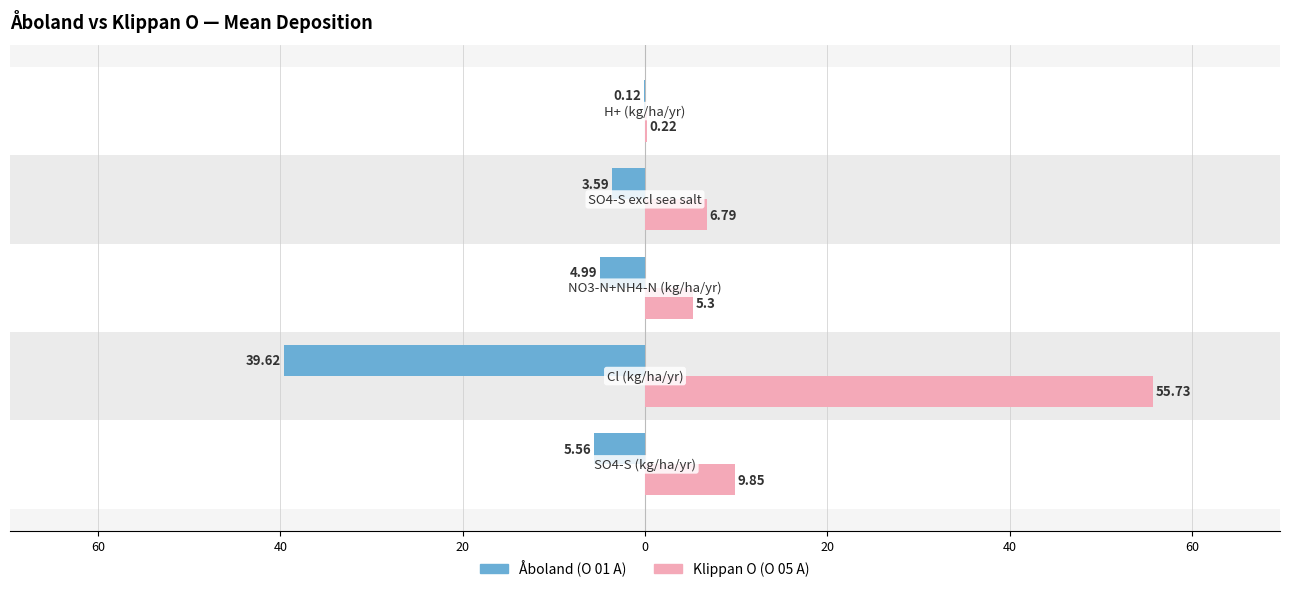

What are all the series names shown in the legend?

Åboland (O 01 A), Klippan O (O 05 A)